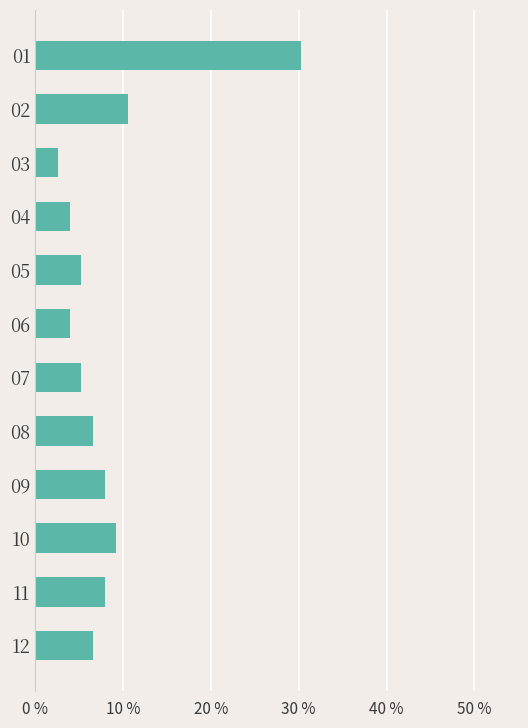

Reading top to bottom, list all the values displayed in this chart.

30.3	10.5	2.6	3.9	5.3	3.9	5.3	6.6	7.9	9.2	7.9	6.6